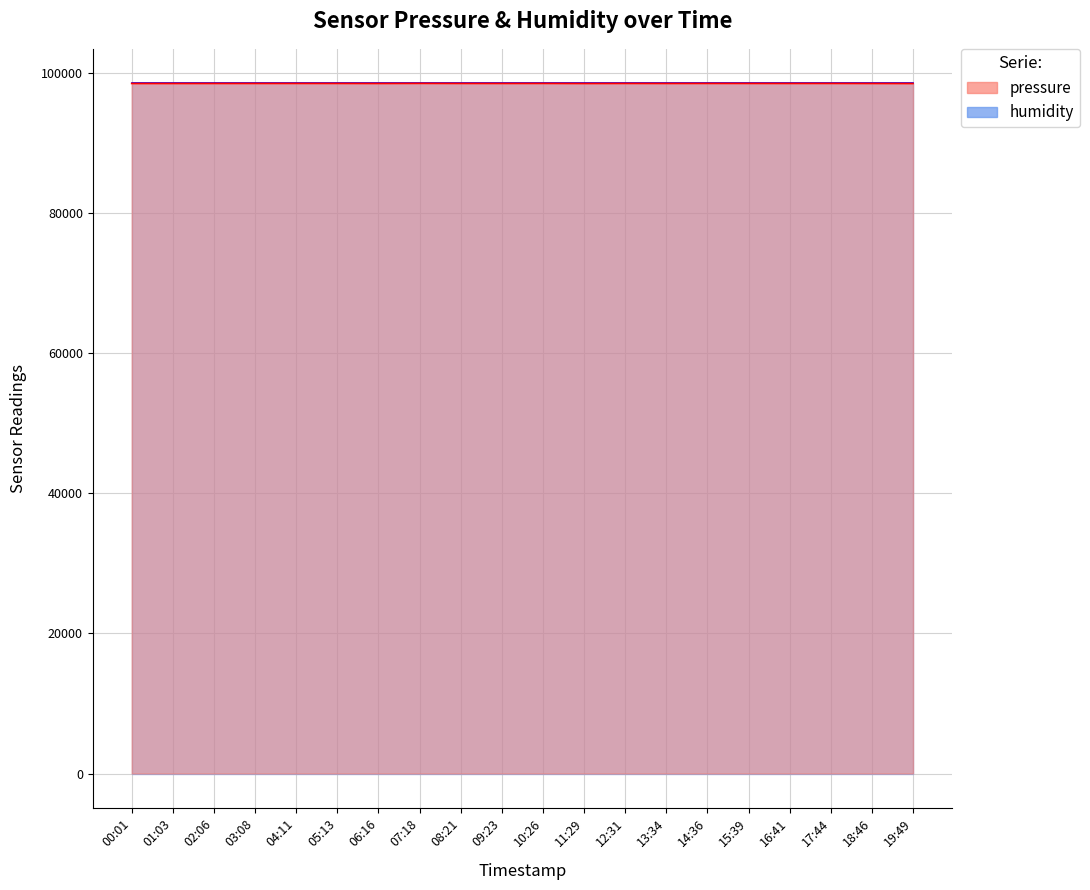

Between 18:46 and 13:34, which is larger?

13:34